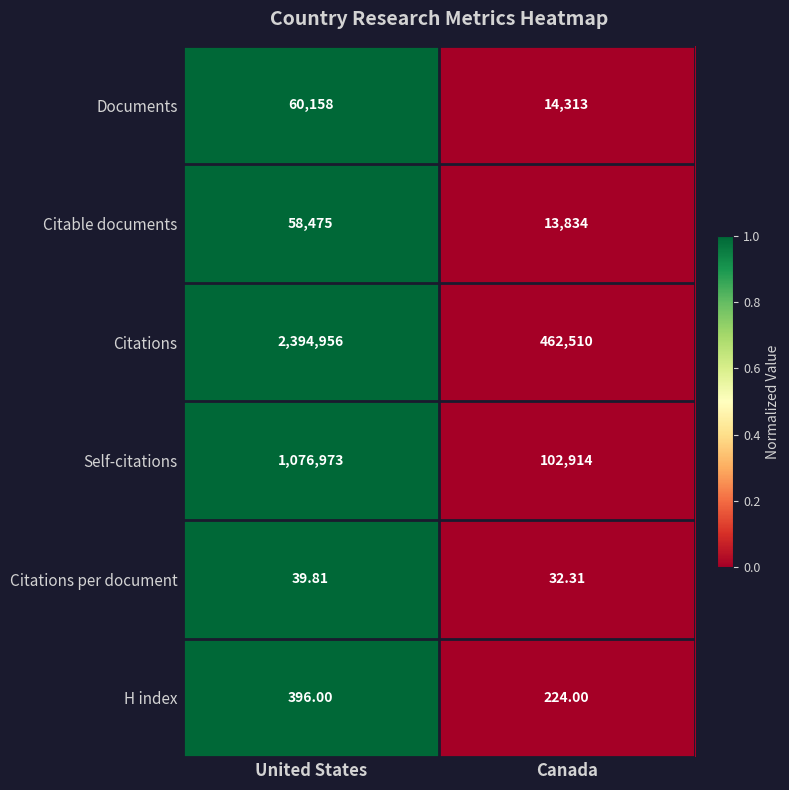

Which label corresponds to the smallest value in the chart?

Canada